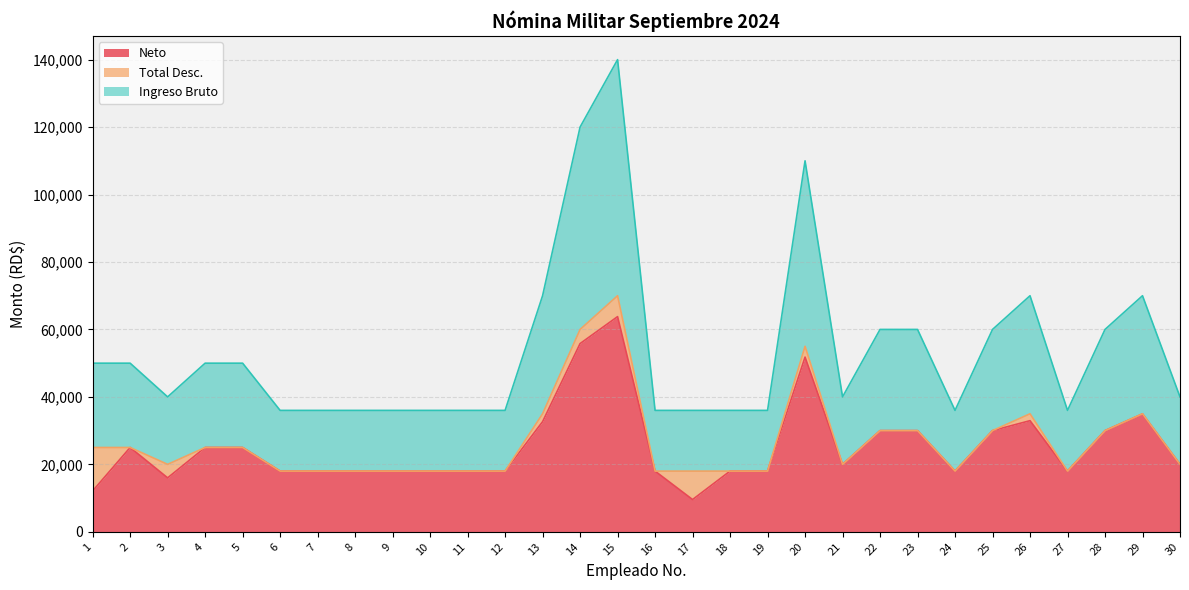

What is the average value of the Neto series?

25355.3